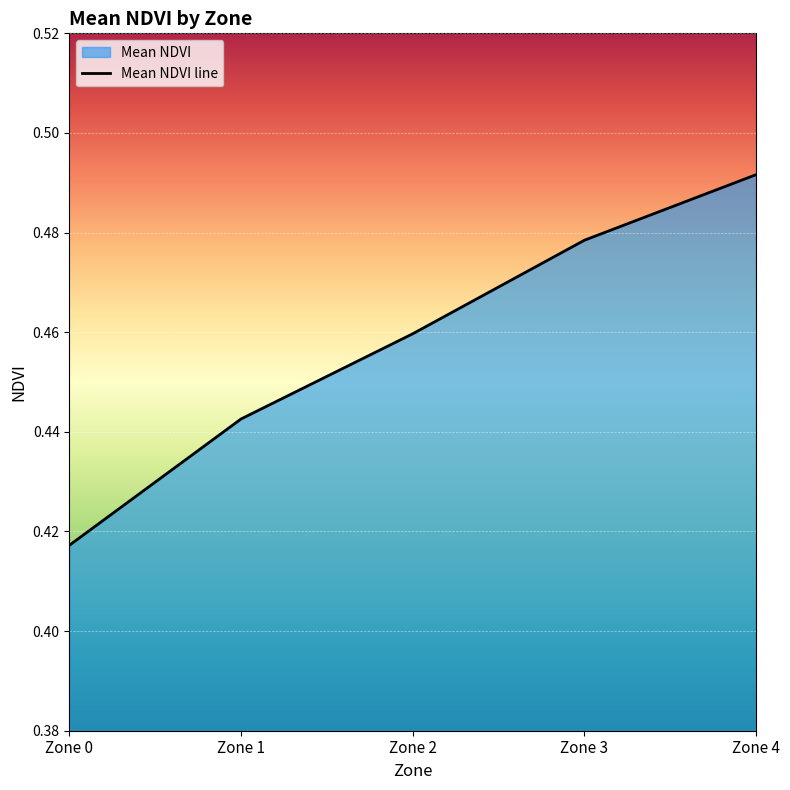

Which has a higher value, Zone 0 or Zone 2?

Zone 2